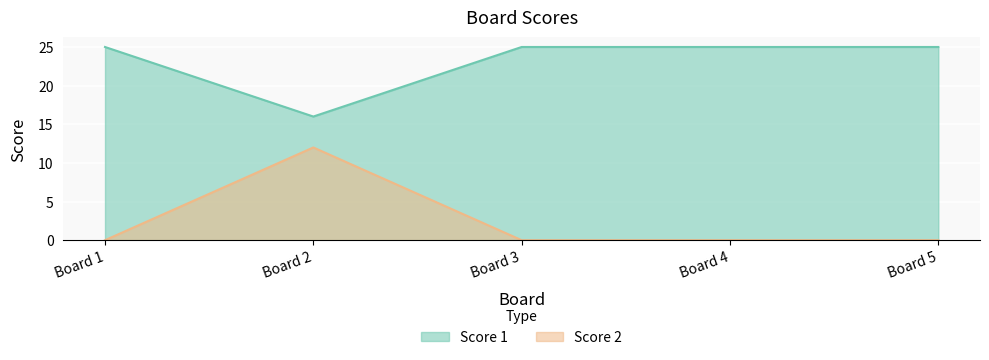

Is the value of Score 2 at Board 4 greater than the value of Score 1 at Board 3?

No